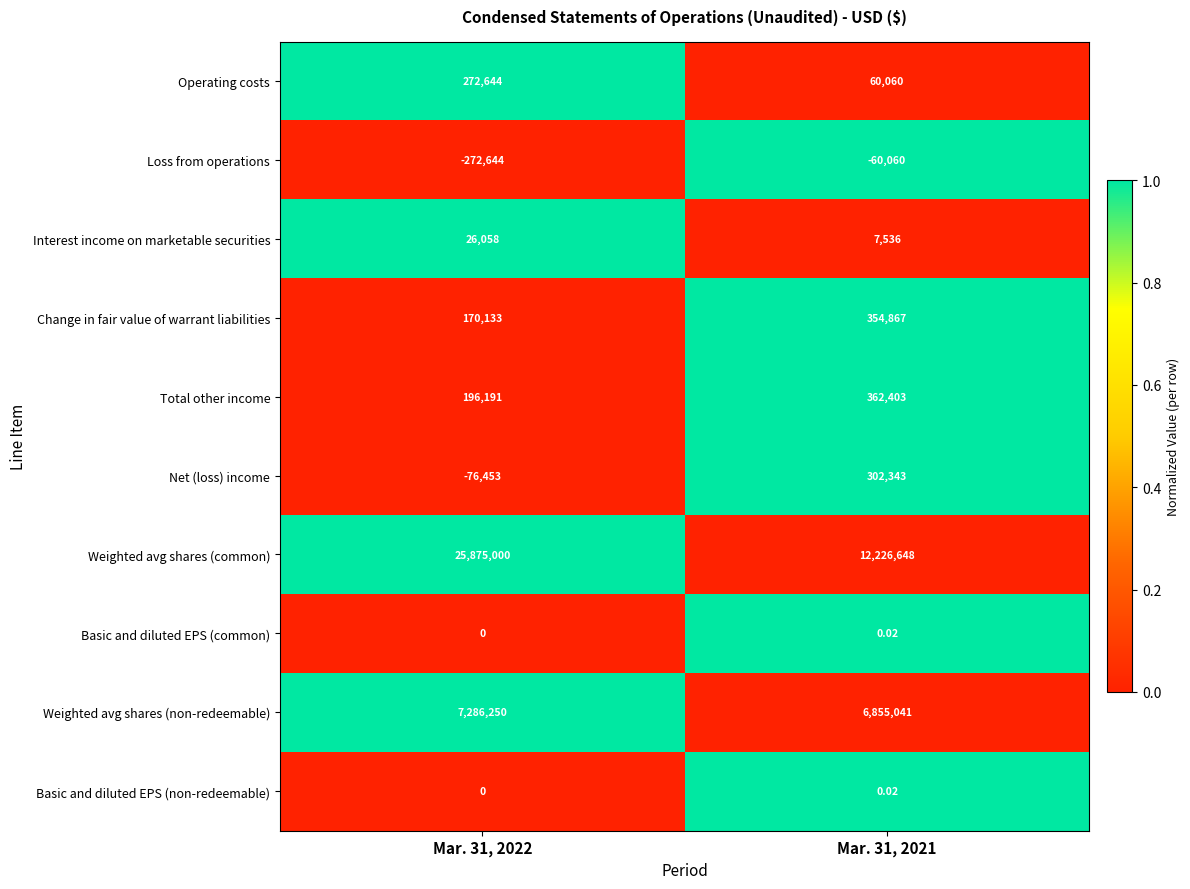

How many values in the Weighted avg shares (non-redeemable) series are below 7286250?

1